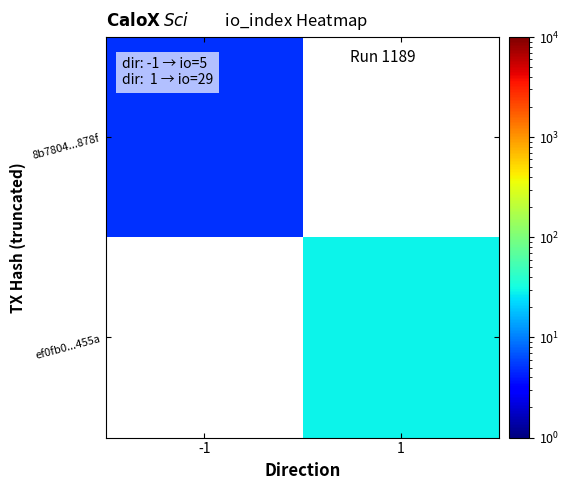

At how many categories does at least one series exceed 5?

1